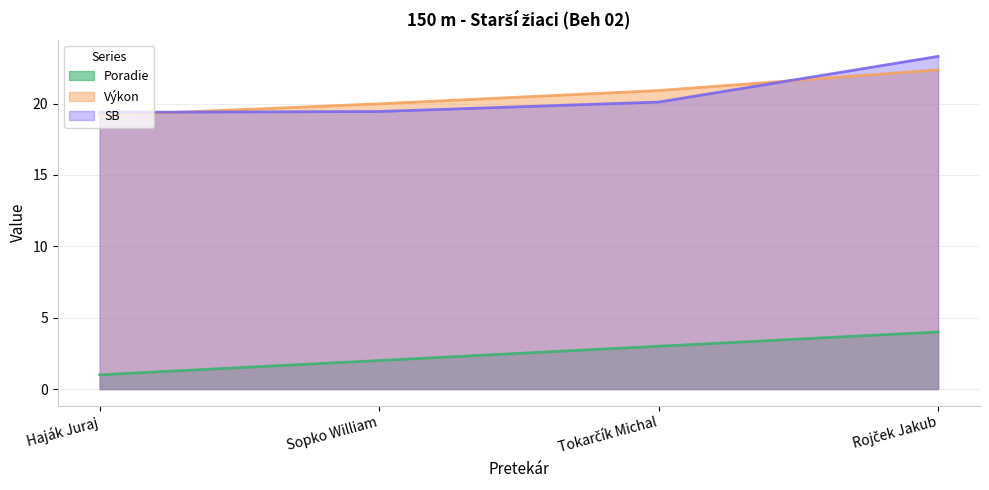

What is the smallest value displayed?

1.0